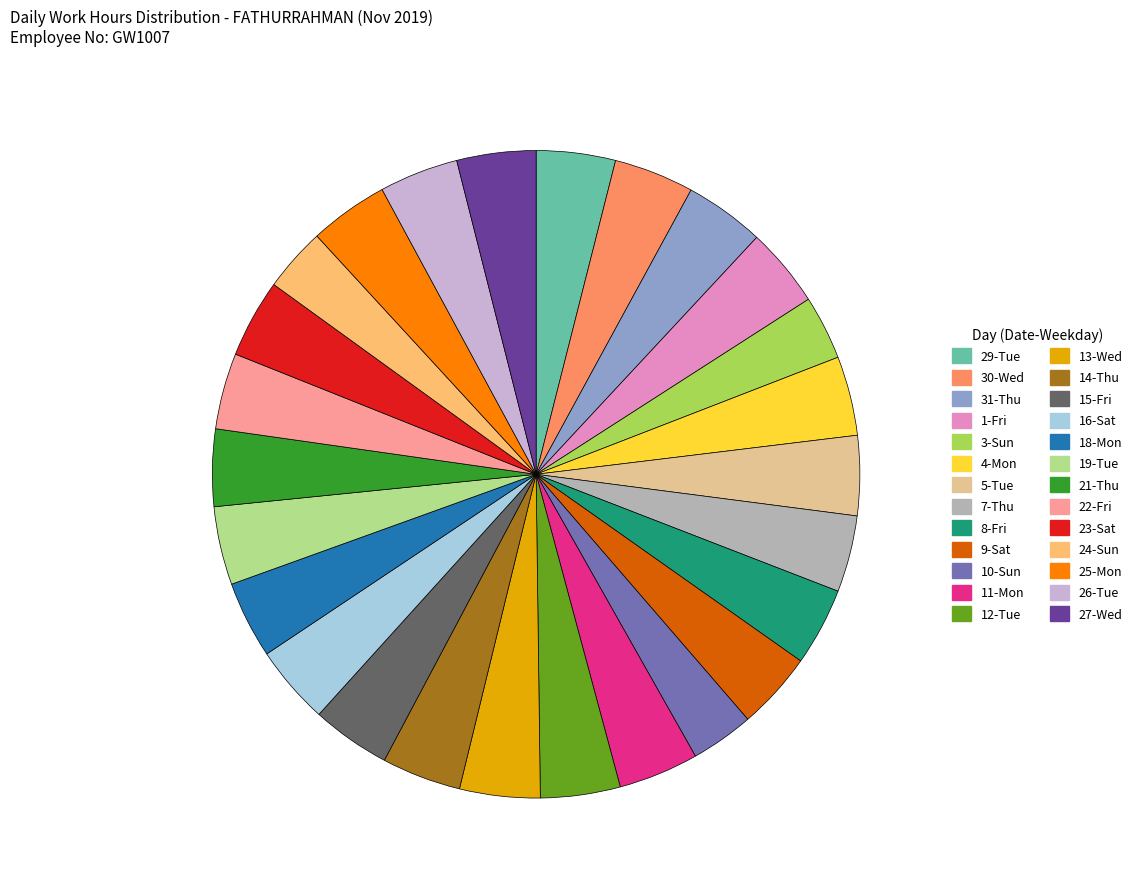

Is there any slice that represents more than half of the pie?

No